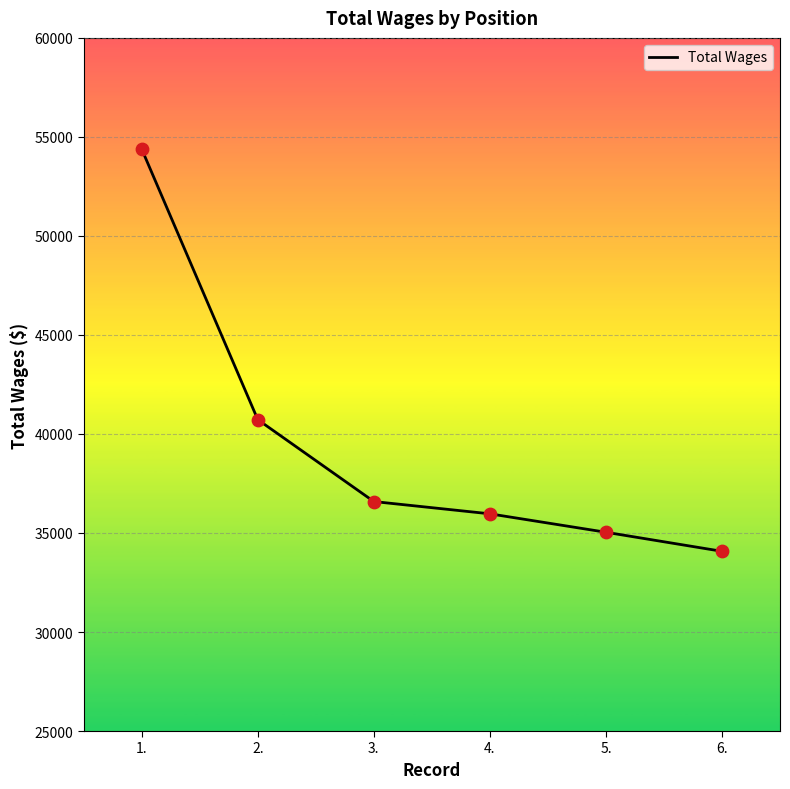

Which has a higher value, 1. or 2.?

1.